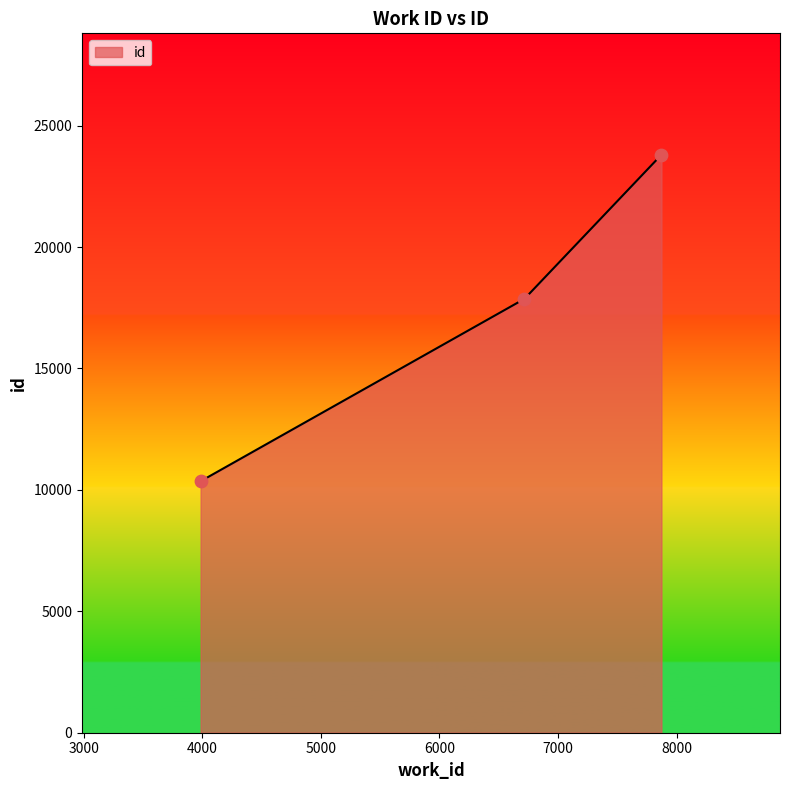

What is the sum of all values?

52021